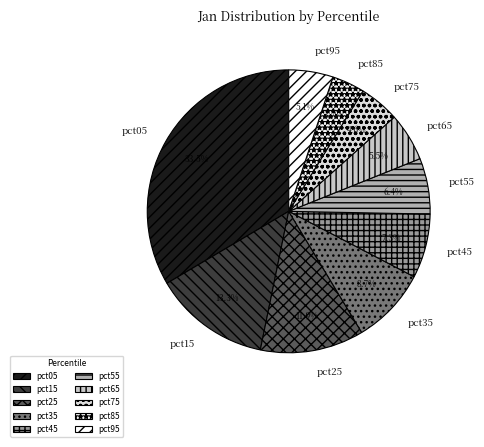

To the nearest percent, what is the average slice percentage?

10%